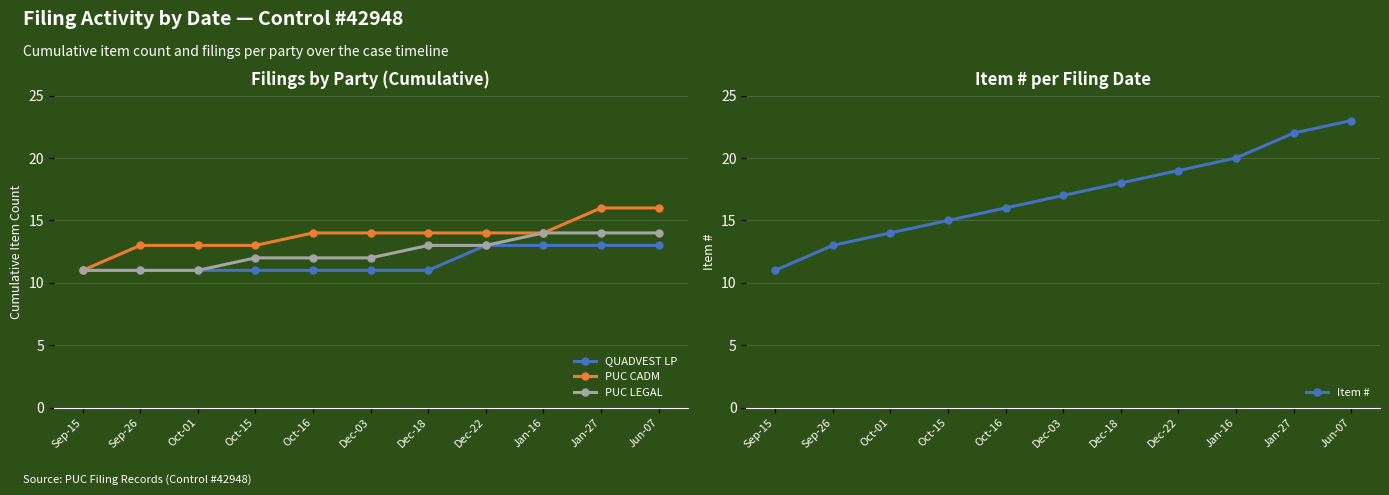

What is the sum of all PUC LEGAL values?

137